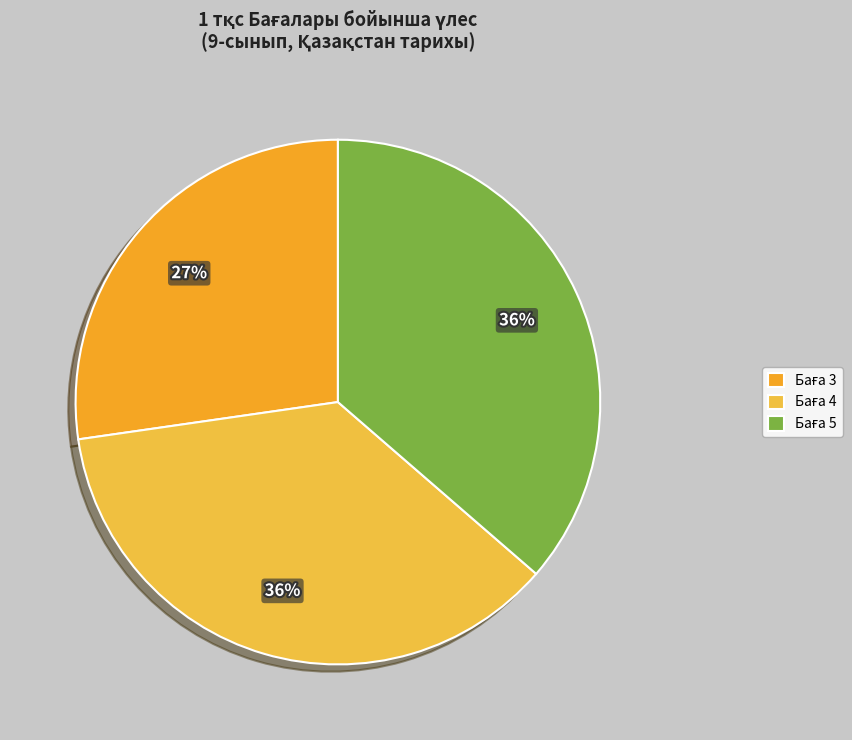

Count the number of slices in the pie.

3